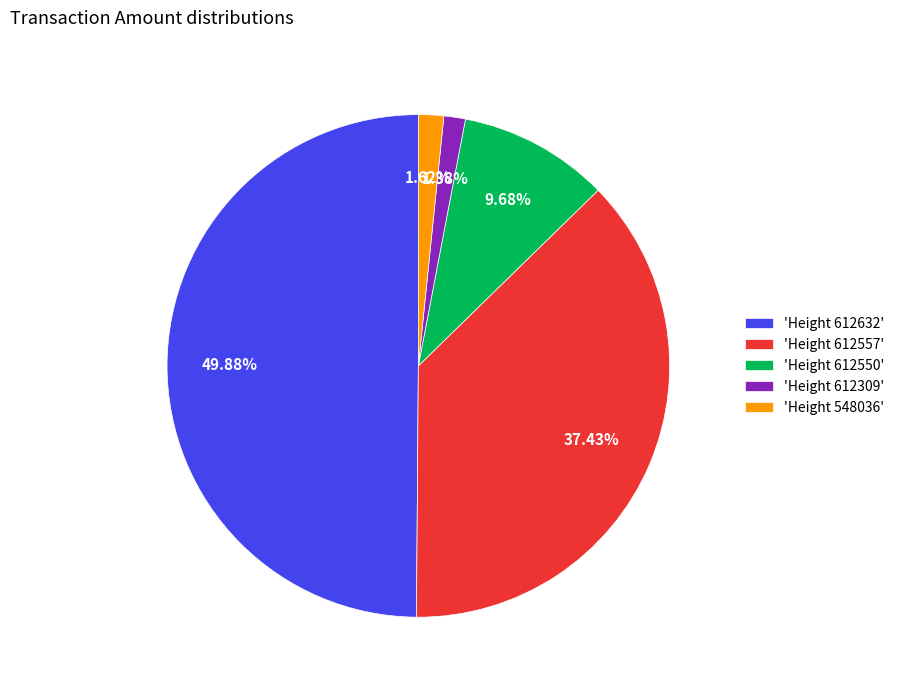

Does 'Height 548036' account for over 50% of the chart?

No